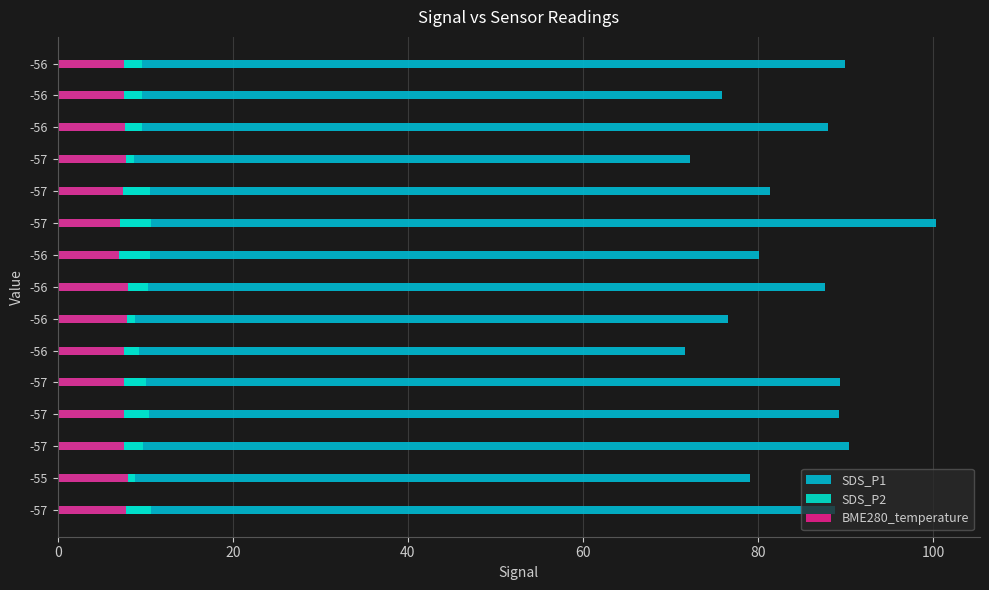

What is the maximum value for BME280_temperature?

8.0